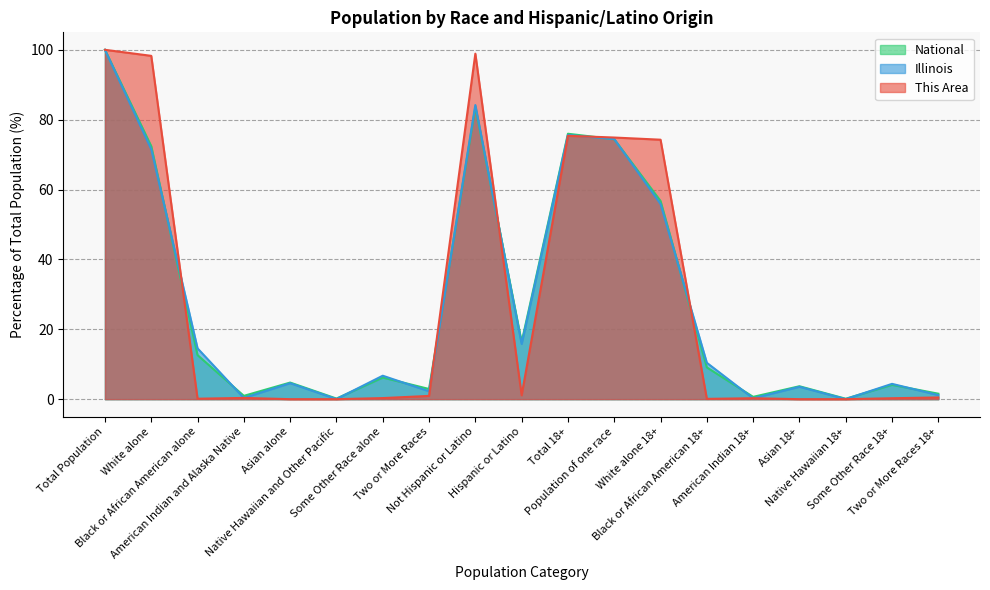

What is the approximate value of Illinois at Not Hispanic or Latino?

84.2